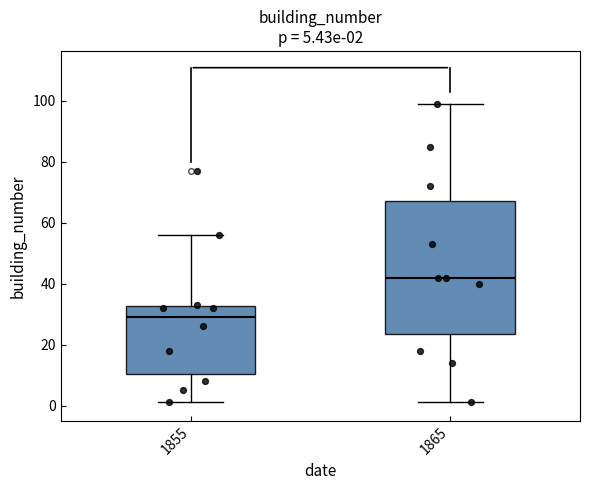

Which box has the lowest median line?

1855